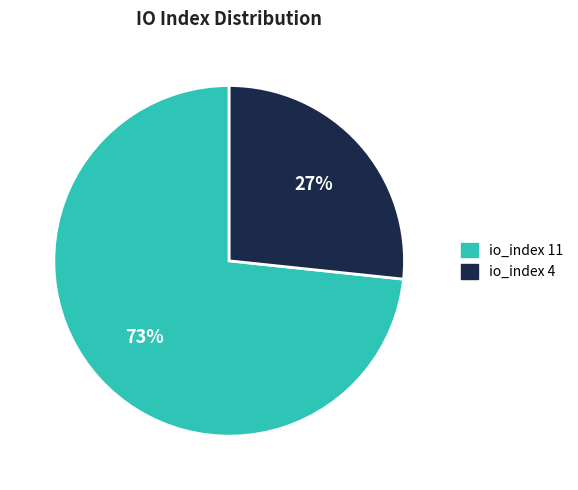

Which slice is the largest?

io_index 11